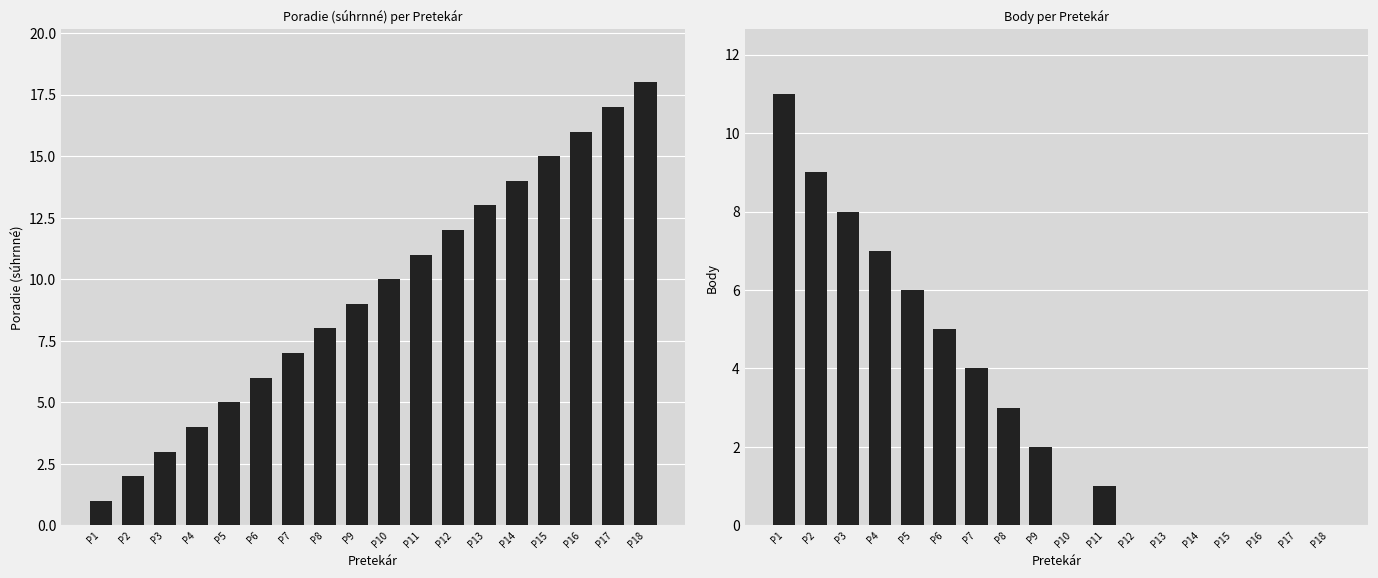

The Body series shows 0 at P16. True or false?

True